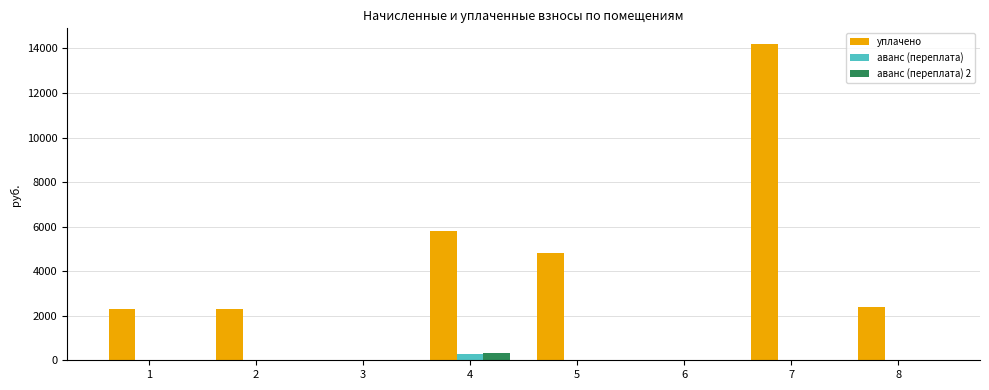

What is the total value across all series at 7?

14195.0